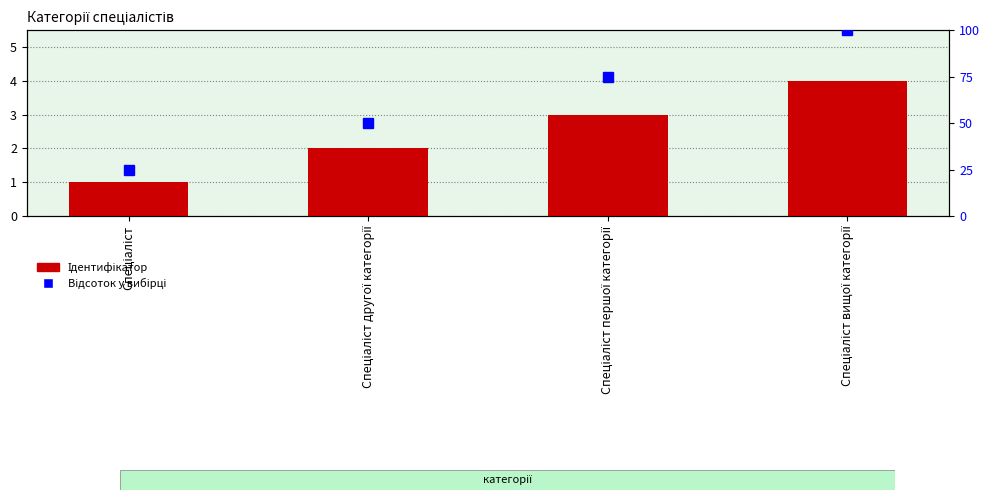

The value at Спеціаліст другої категорії is 2. True or false?

True